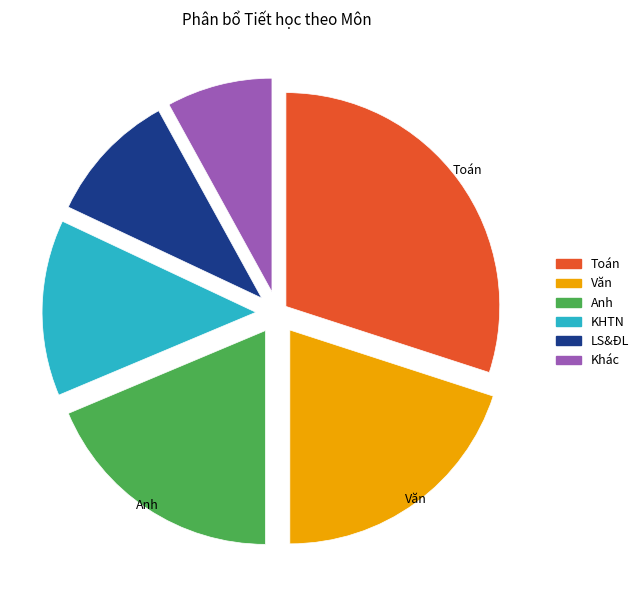

Rank the categories by value from lowest to highest.

Khác, LS&ĐL, KHTN, Anh, Văn, Toán